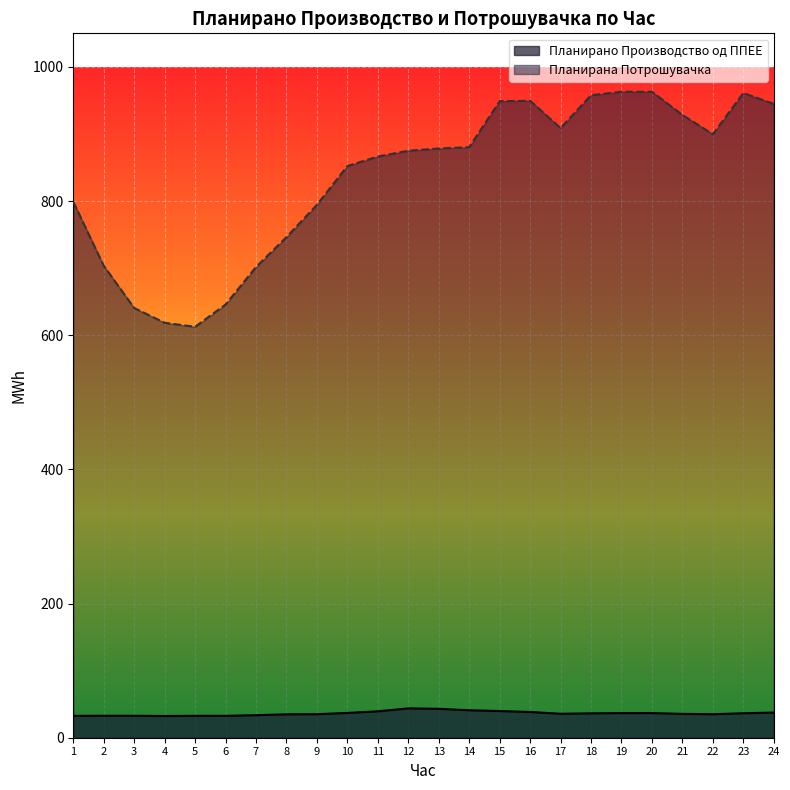

At 4, list the series in order from smallest to largest.

Планирано Производство од ППЕЕ, Планирана Потрошувачка